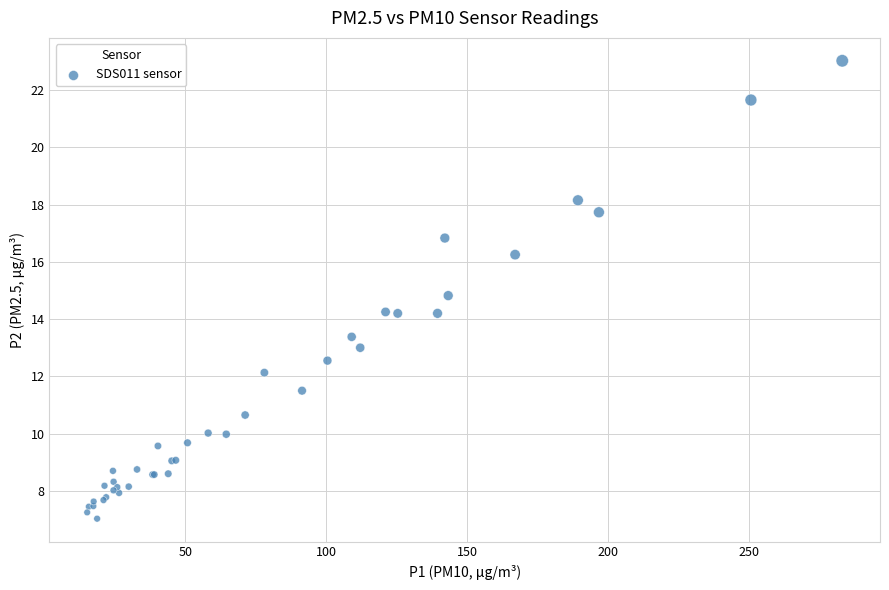

What Y value in the scatter plot is closest to 15?

14.8